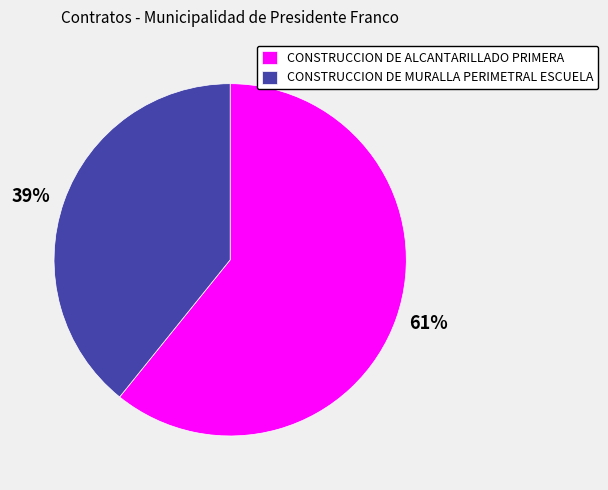

To the nearest percent, what percentage of the pie is CONSTRUCCION DE MURALLA PERIMETRAL ESCUELA?

39%